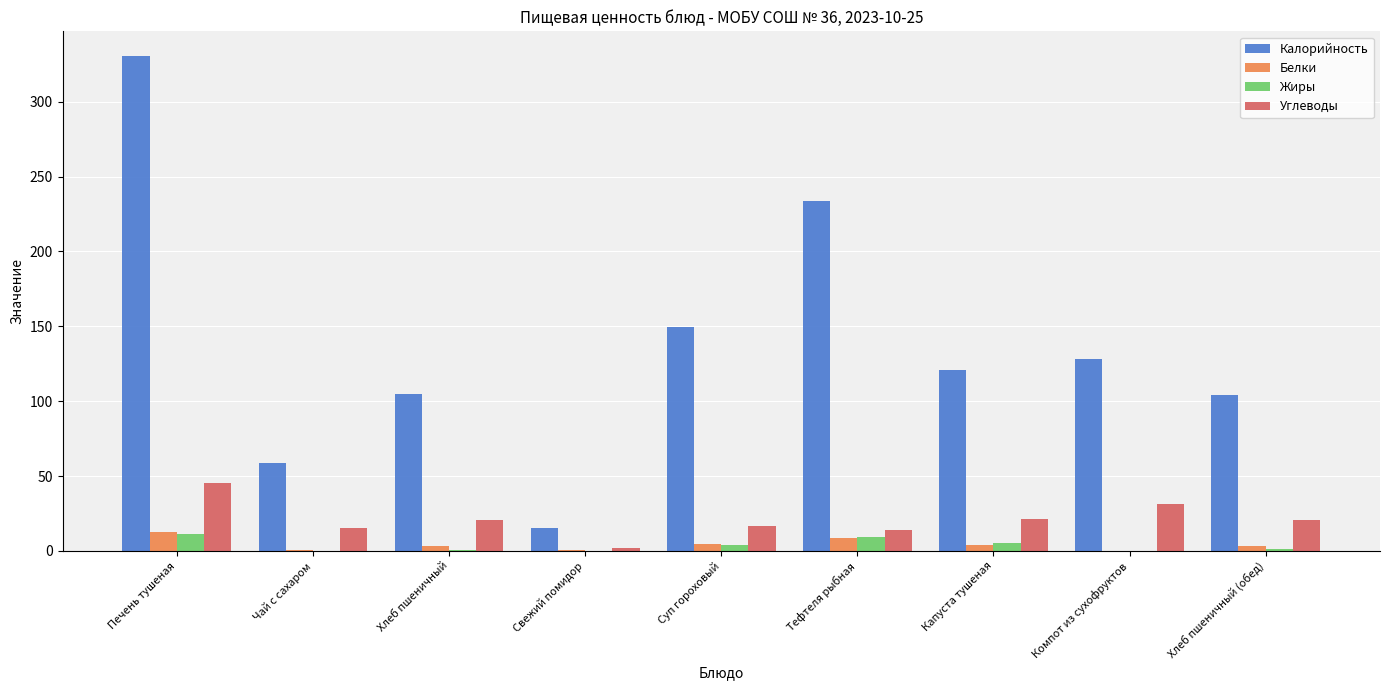

At which category is the sum across all series the highest?

Печень тушеная